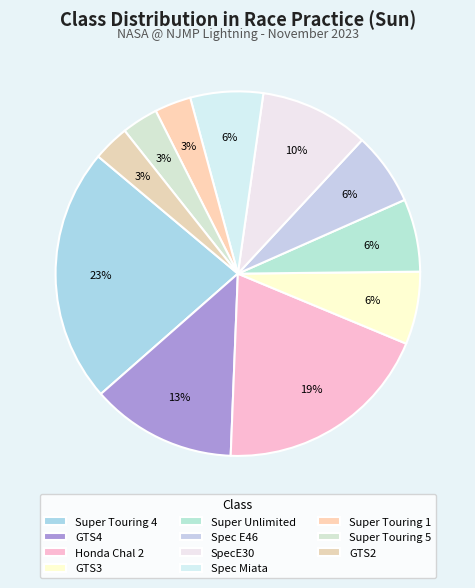

Does GTS2 account for over 50% of the chart?

No